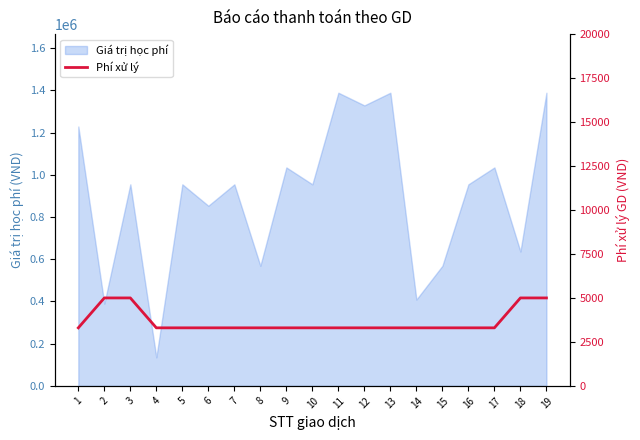

The value of Giá trị học phí at 14 is 274670. True or false?

False